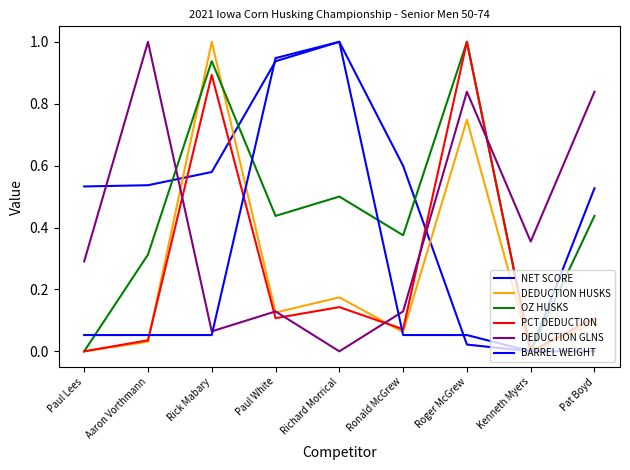

Is the value of DEDUCTION HUSKS at Roger McGrew greater than the value of BARREL WEIGHT at Paul Lees?

Yes